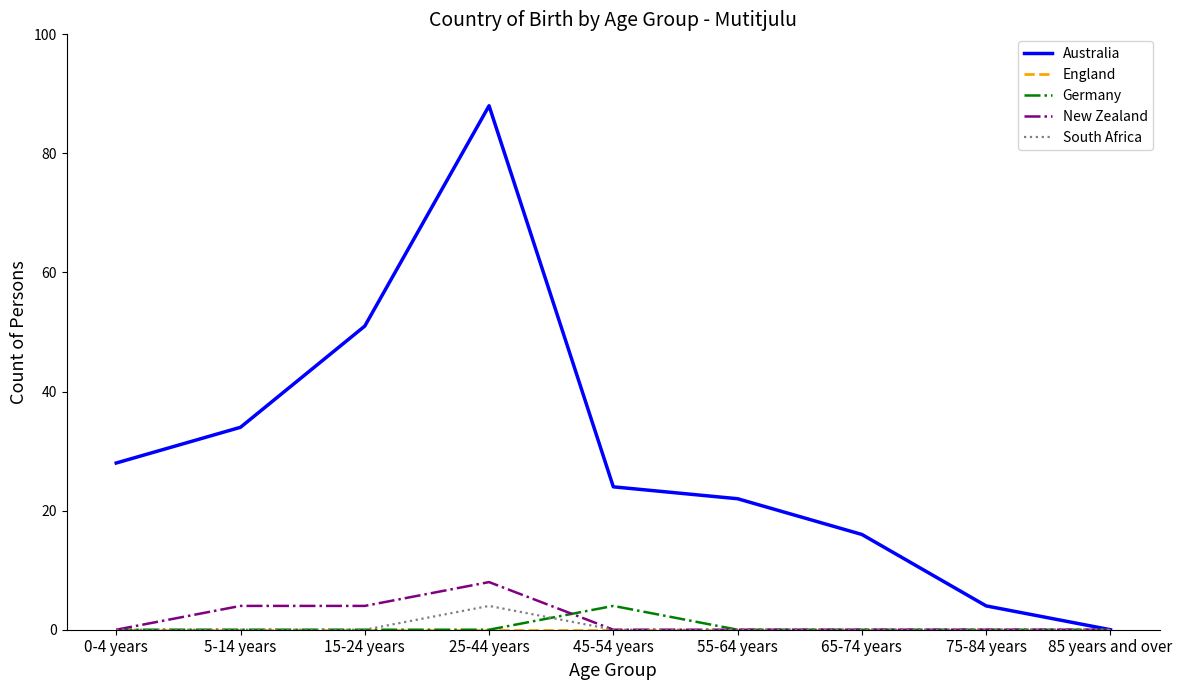

What is the spread (max minus min) of values at 0-4 years?

28